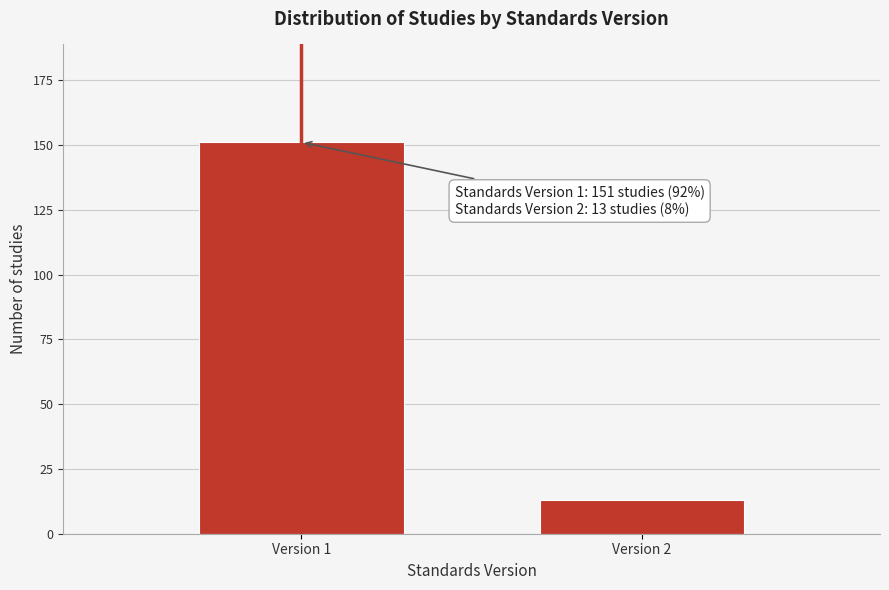

Reading left to right, transcribe all the data shown in this chart.

151	13